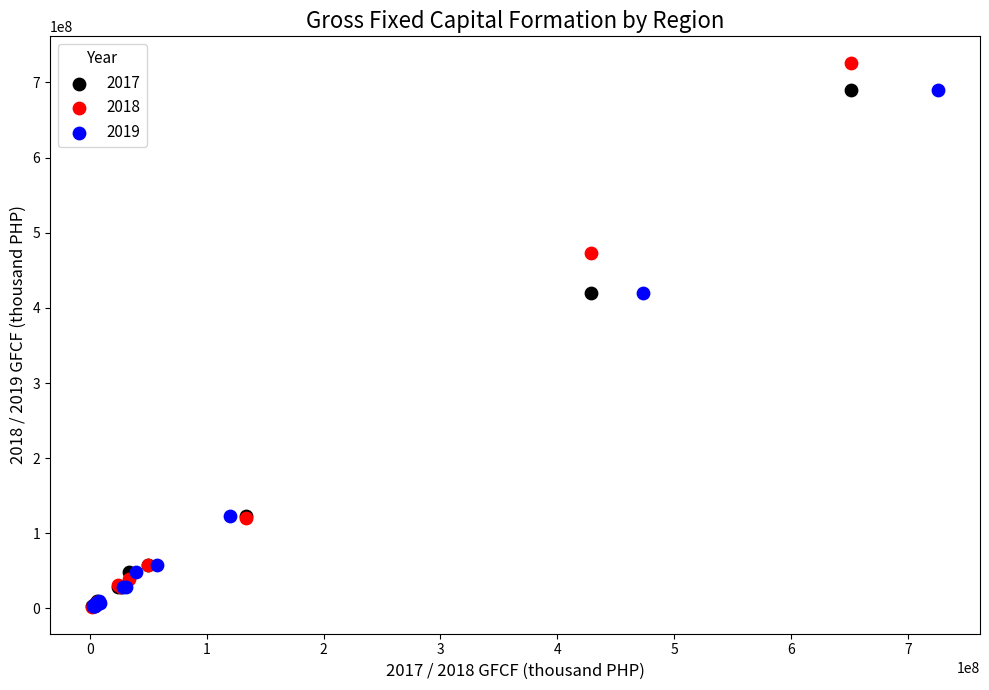

Which series has the widest spread of Y values?

2018